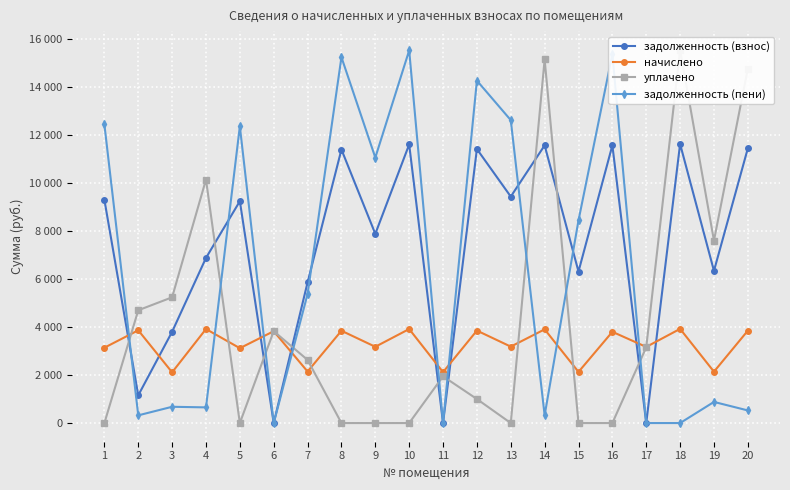

How many intersections are there between уплачено and начислено?

7